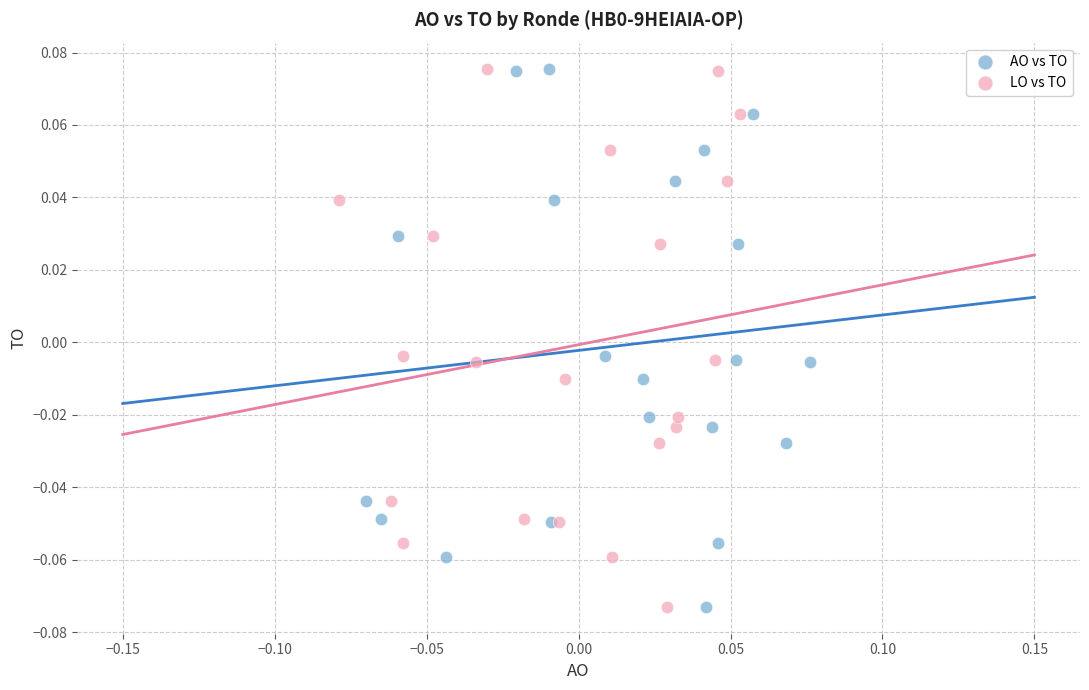

What are all the series names shown in the legend?

AO vs TO, LO vs TO